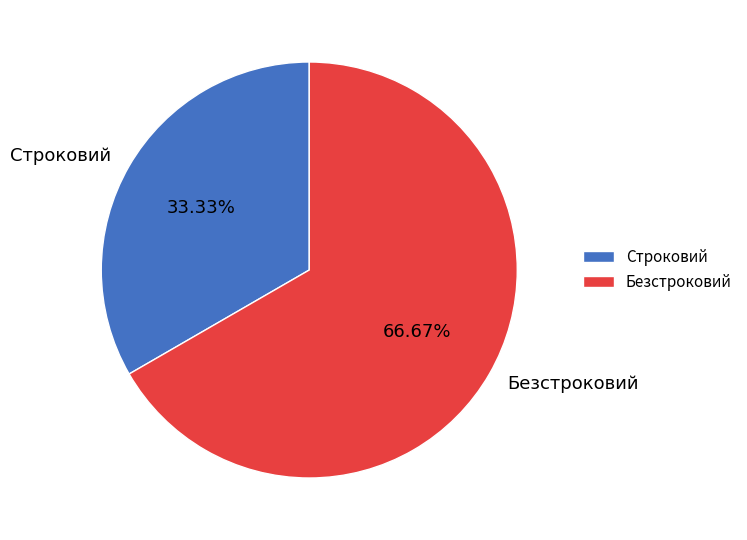

Rank the categories by value from lowest to highest.

Строковий, Безстроковий